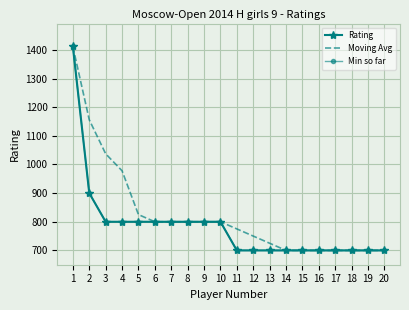

What is the value of the Moving Avg point at the 1st from the left?

1412.0